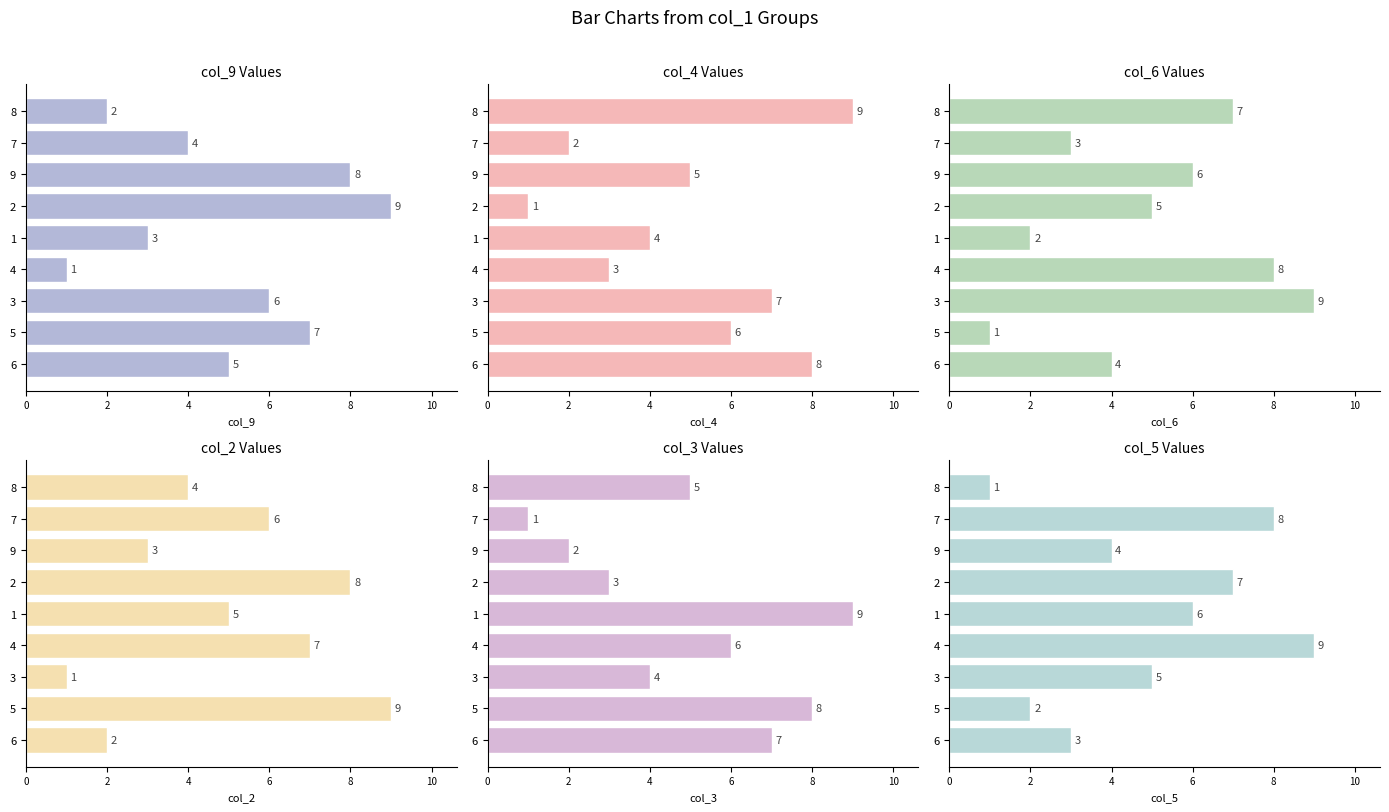

How many data points in col_2 are less than 5?

4